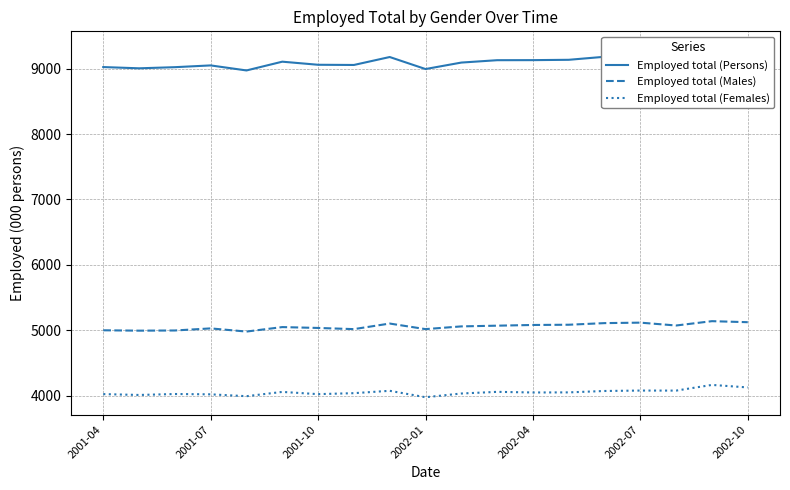

List the series in order of their peak value, highest first.

Employed total (Persons), Employed total (Males), Employed total (Females)